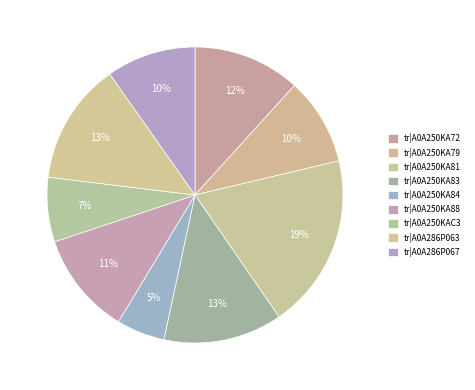

To the nearest percent, what portion does tr|A0A250KA84 represent?

5%